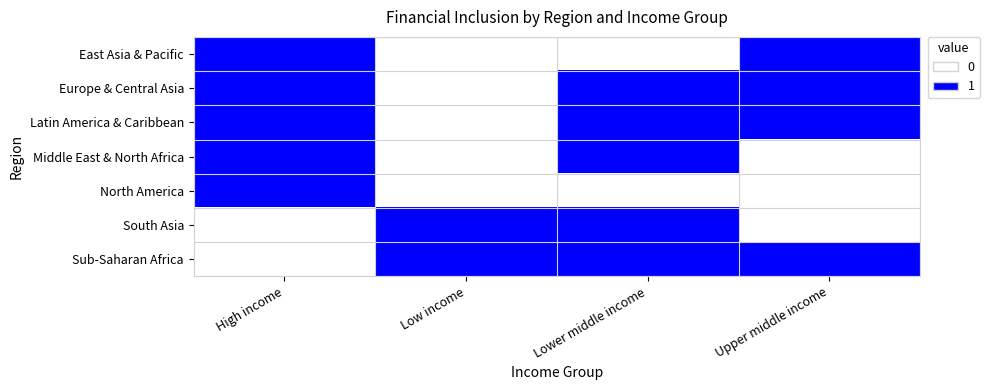

Reading left to right, what are all the values shown in this chart?

East Asia & Pacific: High income=1	Low income=0	Lower middle income=0	Upper middle income=1
Europe & Central Asia: High income=1	Low income=0	Lower middle income=1	Upper middle income=1
Latin America & Caribbean: High income=1	Low income=0	Lower middle income=1	Upper middle income=1
Middle East & North Africa: High income=1	Low income=0	Lower middle income=1	Upper middle income=0
North America: High income=1	Low income=0	Lower middle income=0	Upper middle income=0
South Asia: High income=0	Low income=1	Lower middle income=1	Upper middle income=0
Sub-Saharan Africa: High income=0	Low income=1	Lower middle income=1	Upper middle income=1